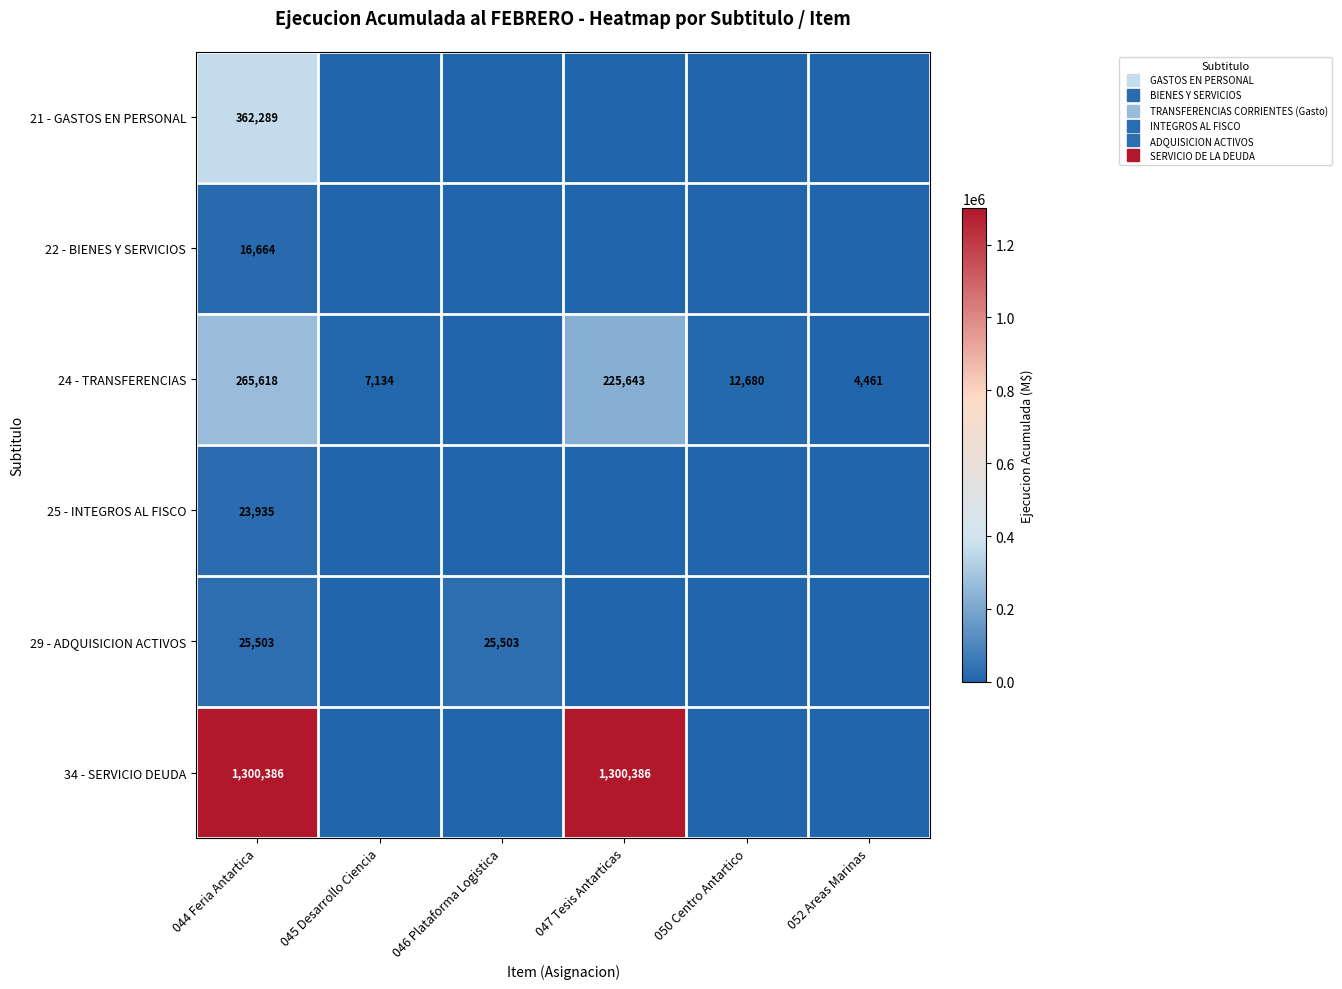

Which has a higher value, 050 Centro Antartico or 046 Plataforma Logistica?

050 Centro Antartico